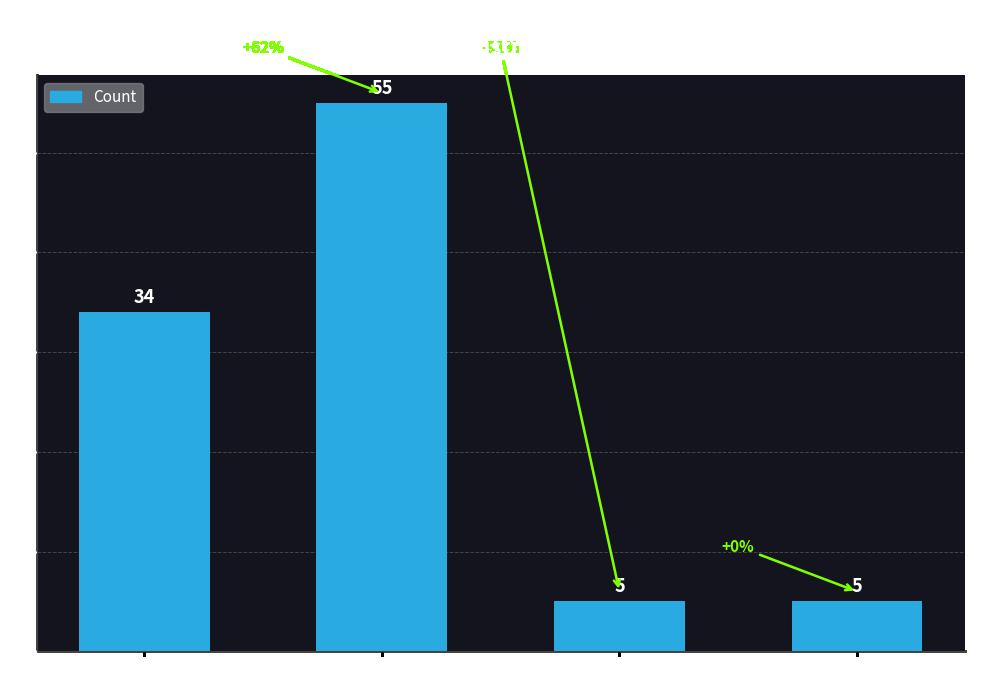

Which has a higher value, KH or H?

H